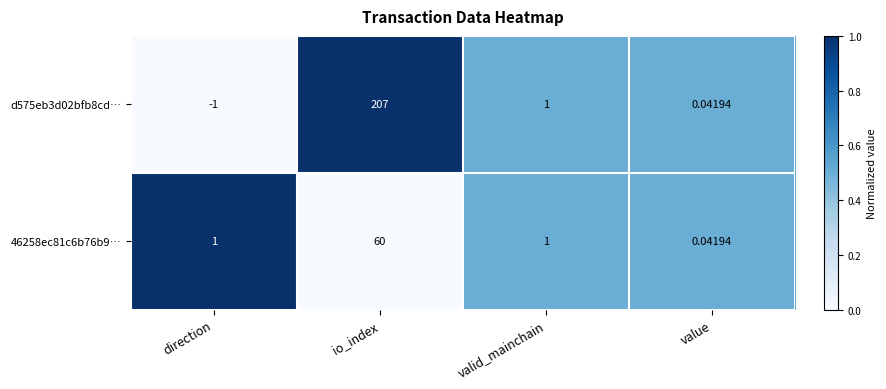

List the labels in order of d575eb3d02bfb8cd… value, smallest first.

direction, value, valid_mainchain, io_index